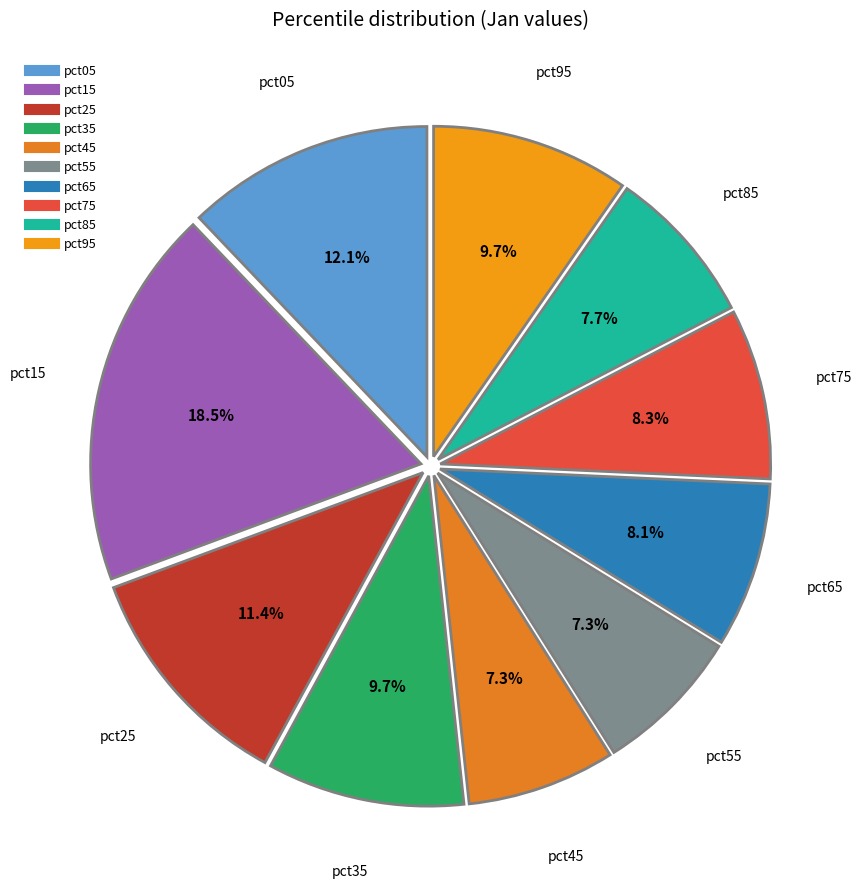

What is the total percentage of pct25 and pct85?

19.1%